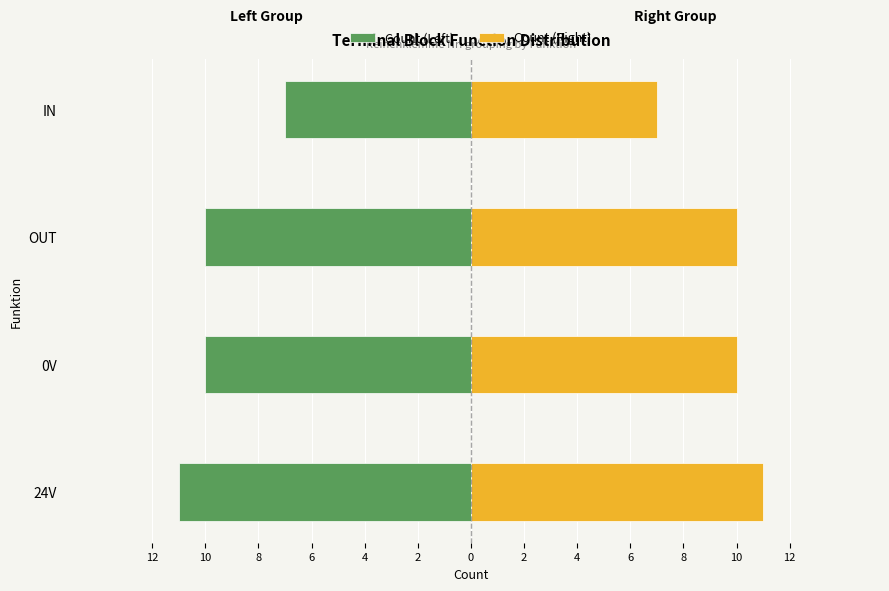

What is the approximate value of Count (Left) at IN?

-7